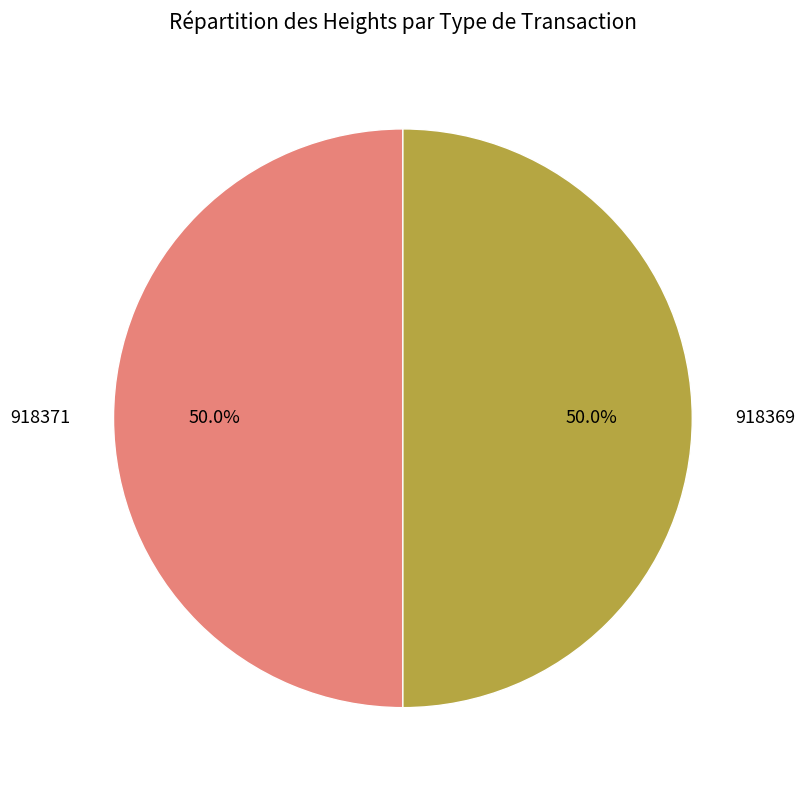

The 918369 slice represents 50% of the pie. True or false?

True